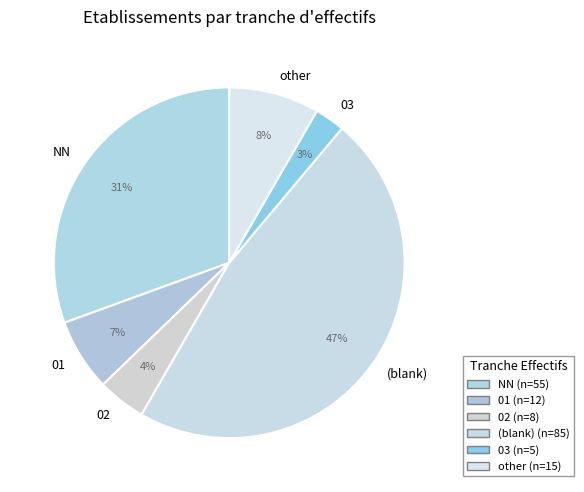

Between 02 and other, which is larger?

other